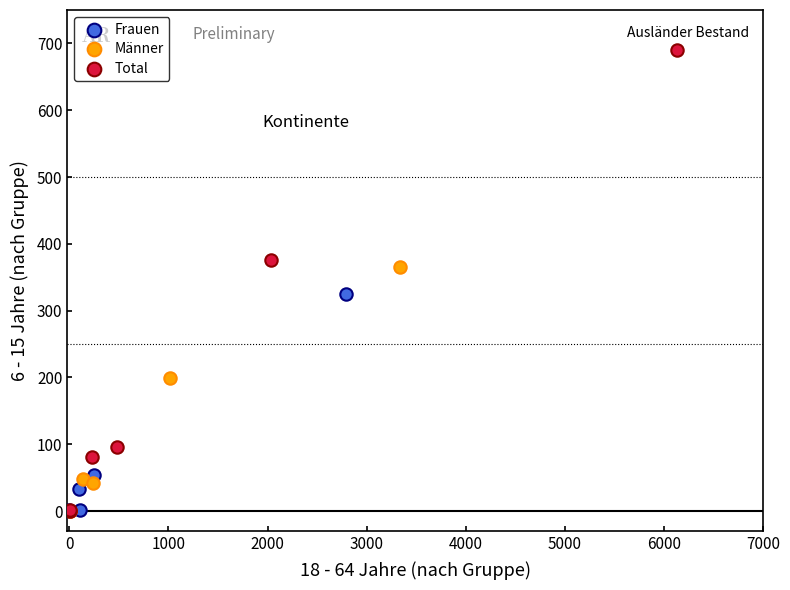

Which series contains the highest Y value?

Total